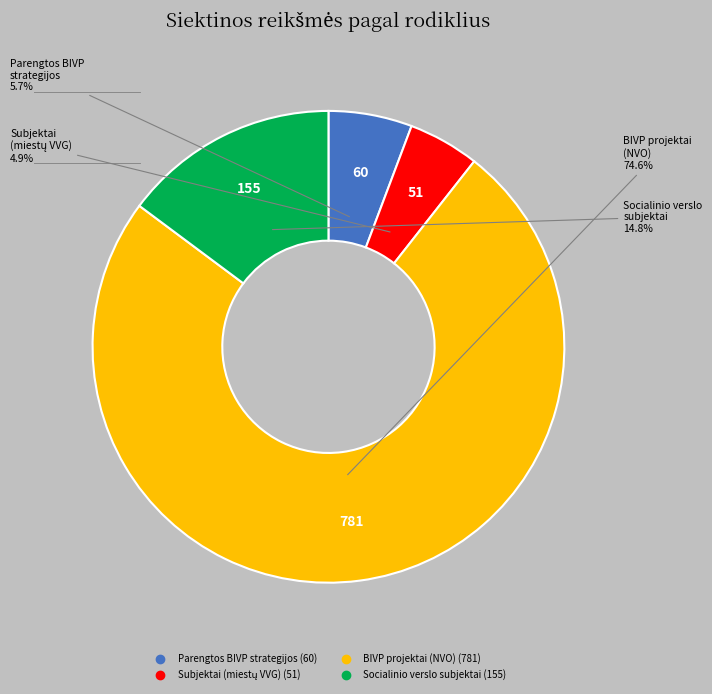

Is there any slice that represents more than half of the pie?

Yes